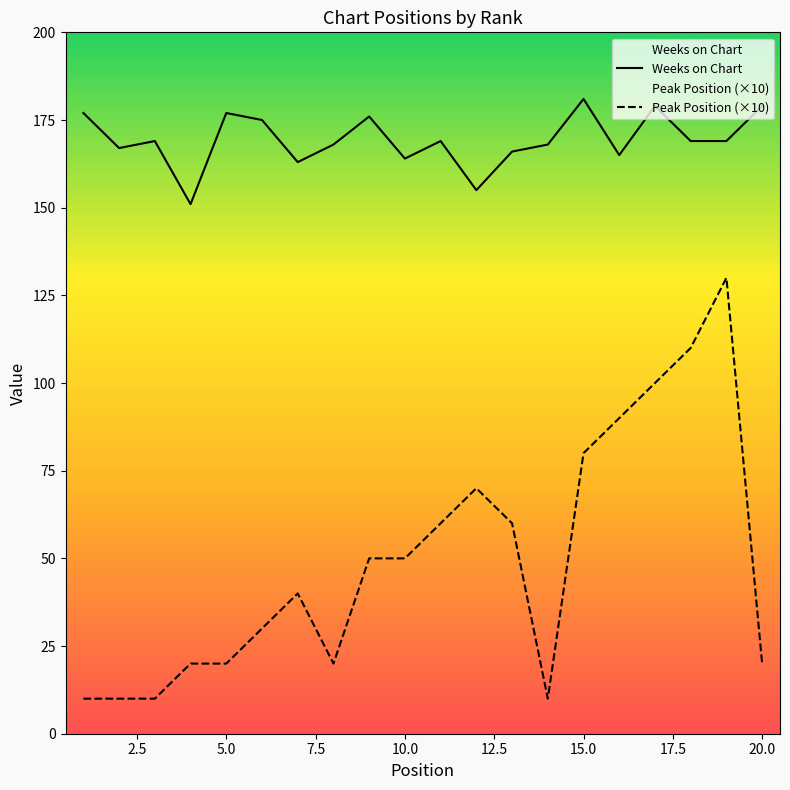

Reading left to right, transcribe all the data shown in this chart.

Peak Position: 10	10	10	20	20	30	40	20	50	50	60	70	60	10	80	90	100	110	130	20
Weeks on Chart: 177	167	169	151	177	175	163	168	176	164	169	155	166	168	181	165	179	169	169	179